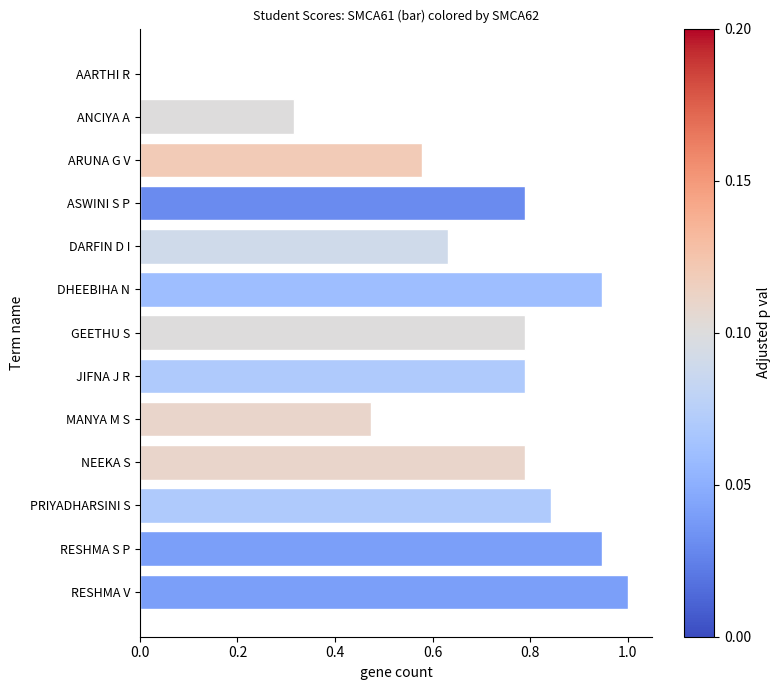

True or false: the data shows 0.5 at ANCIYA A.

False